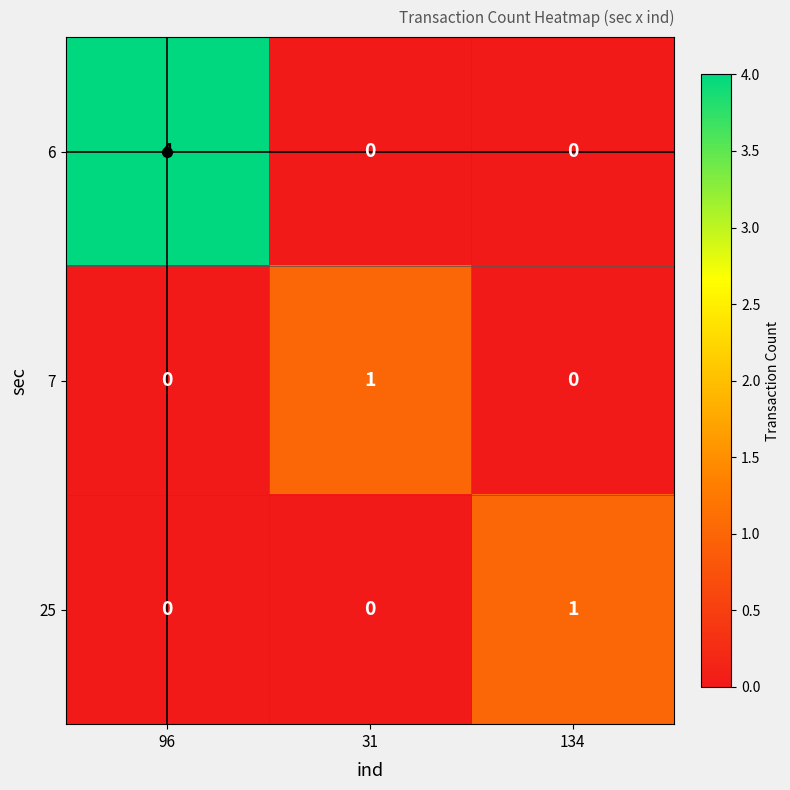

True or false: 25 has a value of 0 at 31.

True